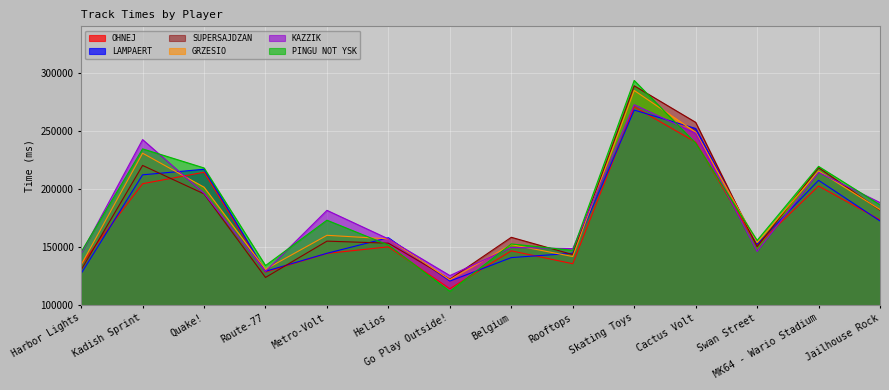

Reading left to right, transcribe all the data shown in this chart.

OHNEJ: Harbor Lights=135069	Kadish Sprint=204435	Quake!=214314	Route-77=128352	Metro-Volt=144380	Helios=150063	Go Play Outside!=113995	Belgium=146620	Rooftops=135503	Skating Toys=270724	Cactus Volt=240205	Swan Street=151435	MK64 - Wario Stadium=202419	Jailhouse Rock=173323
LAMPAERT: Harbor Lights=127073	Kadish Sprint=212086	Quake!=216879	Route-77=128971	Metro-Volt=144487	Helios=157890	Go Play Outside!=120551	Belgium=140795	Rooftops=144562	Skating Toys=267866	Cactus Volt=252007	Swan Street=152211	MK64 - Wario Stadium=207371	Jailhouse Rock=172345
SUPERSAJDZAN: Harbor Lights=130199	Kadish Sprint=220185	Quake!=195665	Route-77=123689	Metro-Volt=154972	Helios=153214	Go Play Outside!=122195	Belgium=158281	Rooftops=143397	Skating Toys=288794	Cactus Volt=257314	Swan Street=150142	MK64 - Wario Stadium=218302	Jailhouse Rock=181612
GRZESIO: Harbor Lights=134556	Kadish Sprint=230732	Quake!=201441	Route-77=130685	Metro-Volt=159990	Helios=156936	Go Play Outside!=121719	Belgium=151995	Rooftops=141719	Skating Toys=284786	Cactus Volt=248816	Swan Street=153691	MK64 - Wario Stadium=215427	Jailhouse Rock=182186
KAZZIK: Harbor Lights=144130	Kadish Sprint=242437	Quake!=196171	Route-77=128937	Metro-Volt=181509	Helios=156902	Go Play Outside!=125308	Belgium=149526	Rooftops=148525	Skating Toys=272456	Cactus Volt=247890	Swan Street=146116	MK64 - Wario Stadium=214219	Jailhouse Rock=188181
PINGU NOT YSK: Harbor Lights=145705	Kadish Sprint=234454	Quake!=218019	Route-77=133933	Metro-Volt=173019	Helios=151579	Go Play Outside!=111717	Belgium=152544	Rooftops=147047	Skating Toys=293390	Cactus Volt=239431	Swan Street=155575	MK64 - Wario Stadium=219372	Jailhouse Rock=186219